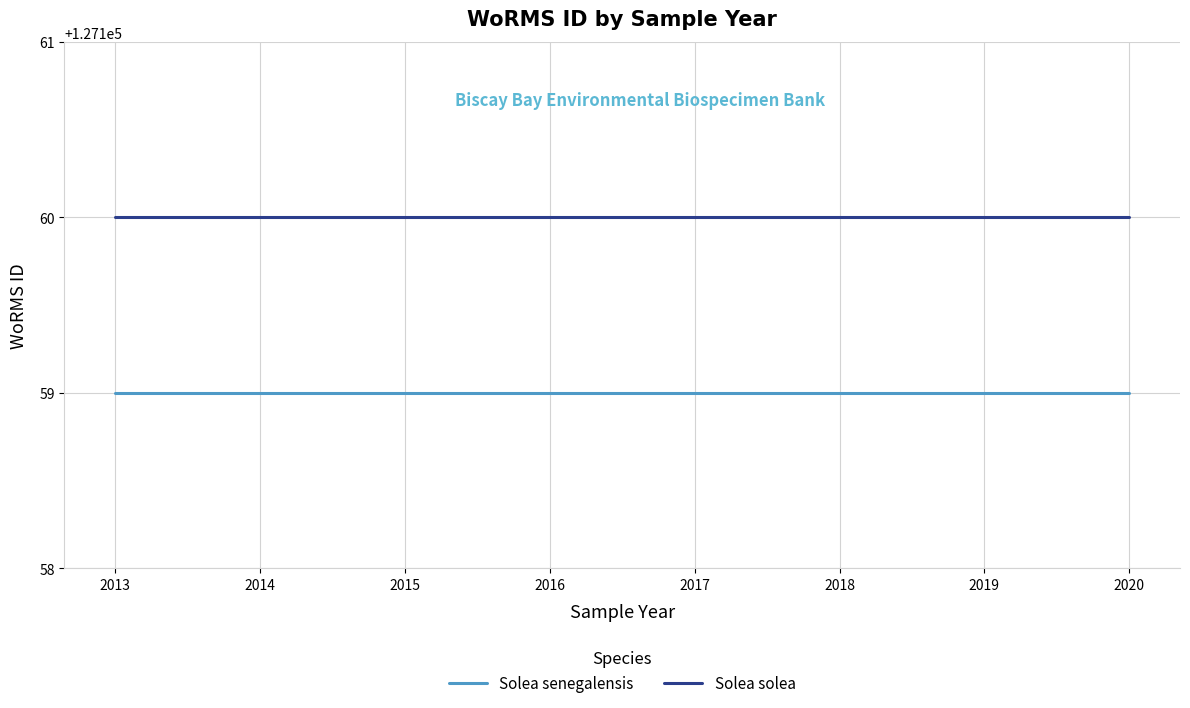

Is this an area chart (filled region under the line)?

No